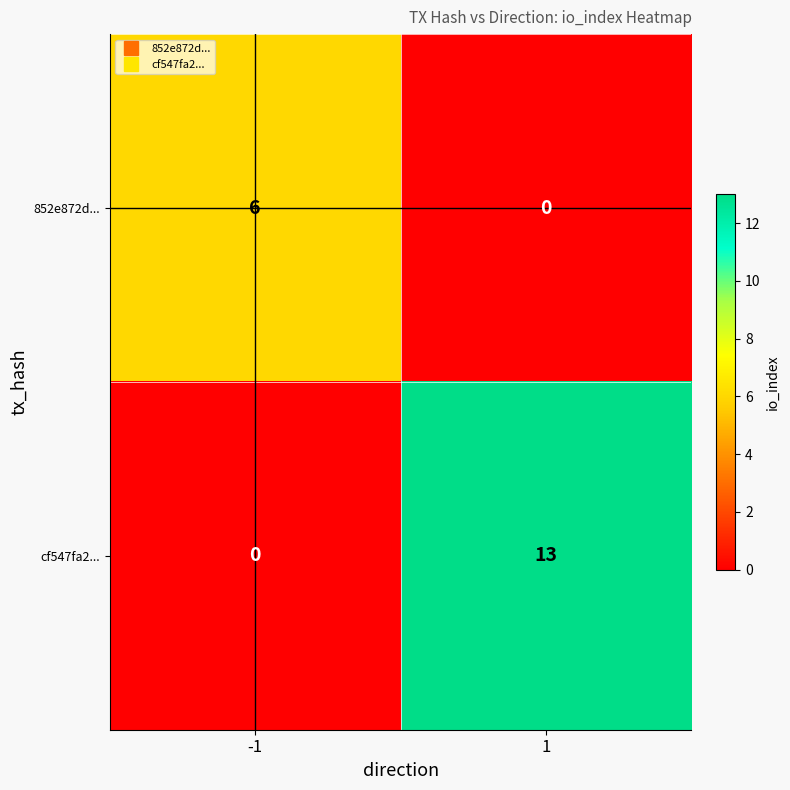

List the series in order of their peak value, highest first.

cf547fa2..., 852e872d...